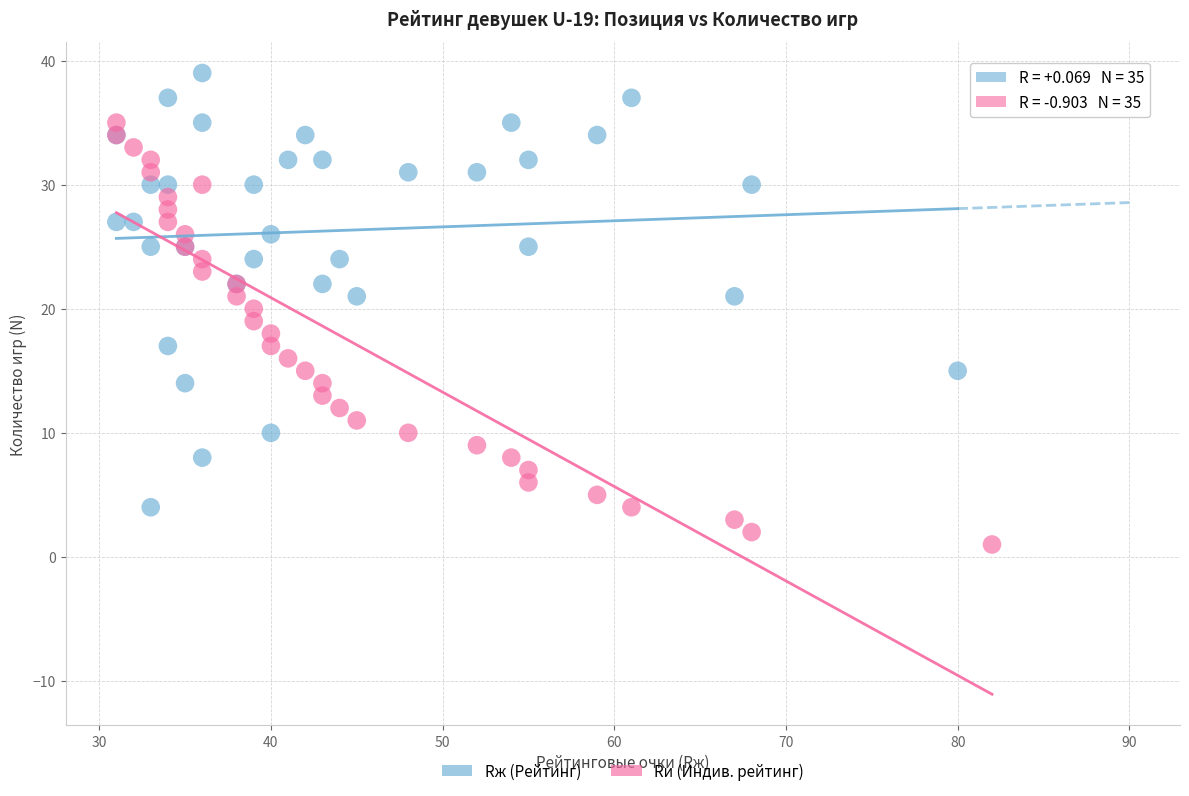

Which series has the largest Y range (max minus min)?

Rж (Рейтинг)